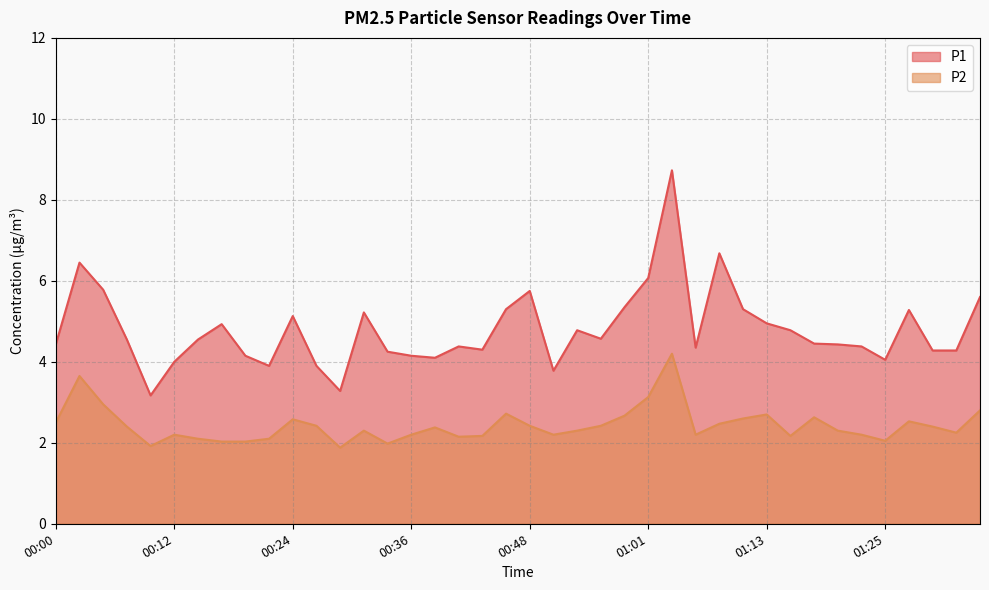

How many categories are shown in the chart?

40